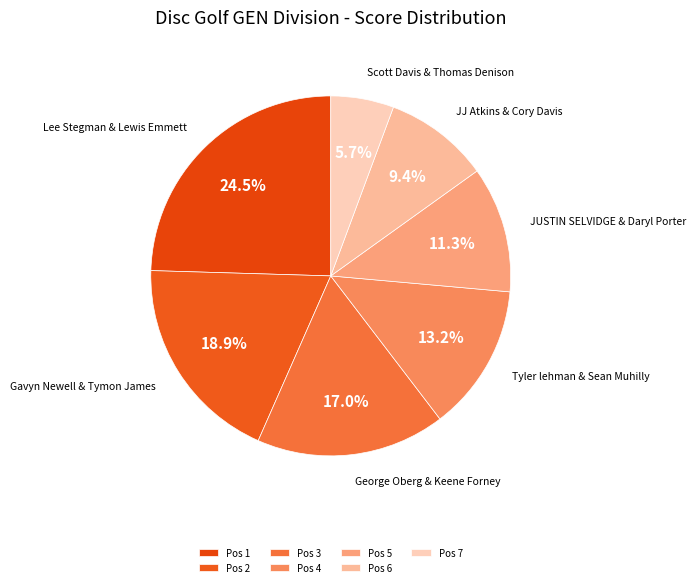

To the nearest percent, what portion does Tyler lehman & Sean Muhilly represent?

13%